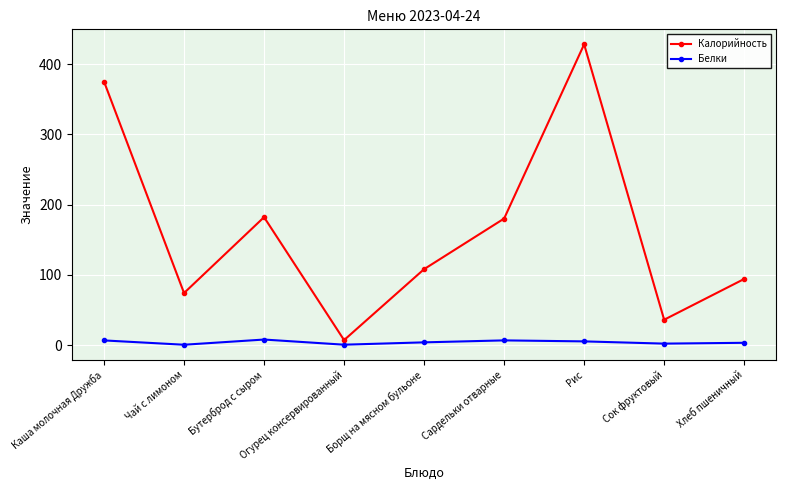

What are all the series names shown in the legend?

Калорийность, Белки